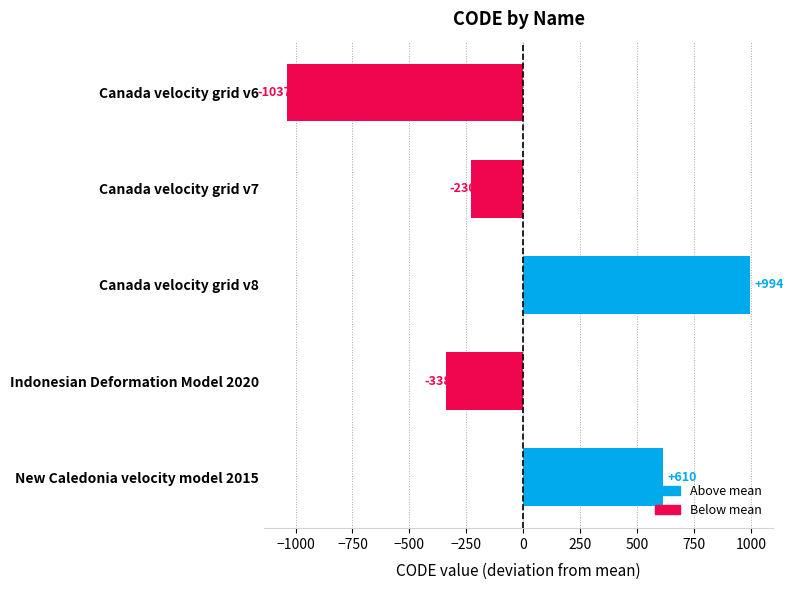

The chart shows a value of 994.2 at Canada velocity grid v8. True or false?

True